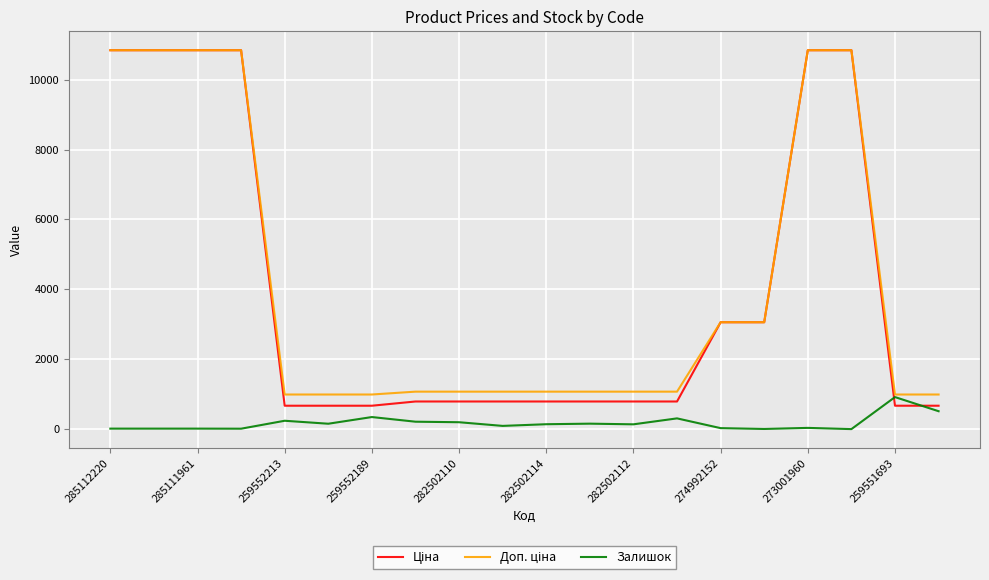

What is the greatest value displayed?

10840.1